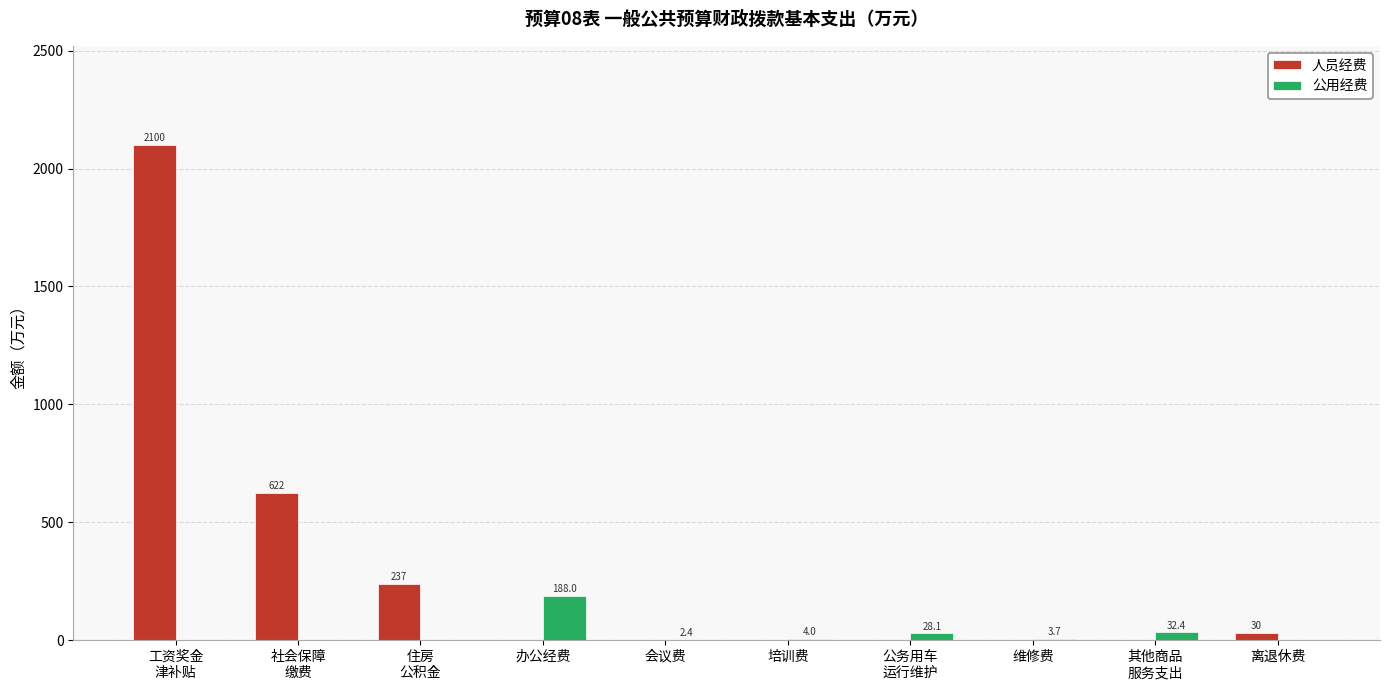

True or false: 公用经费 has a value of 110.1 at 办公经费.

False